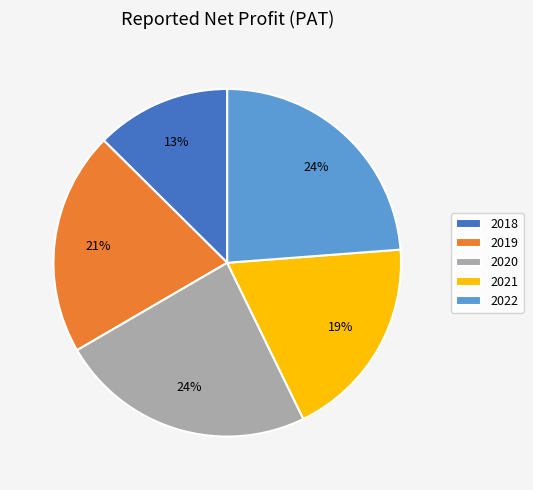

Combined, do 2019 and 2021 account for over 50%?

No